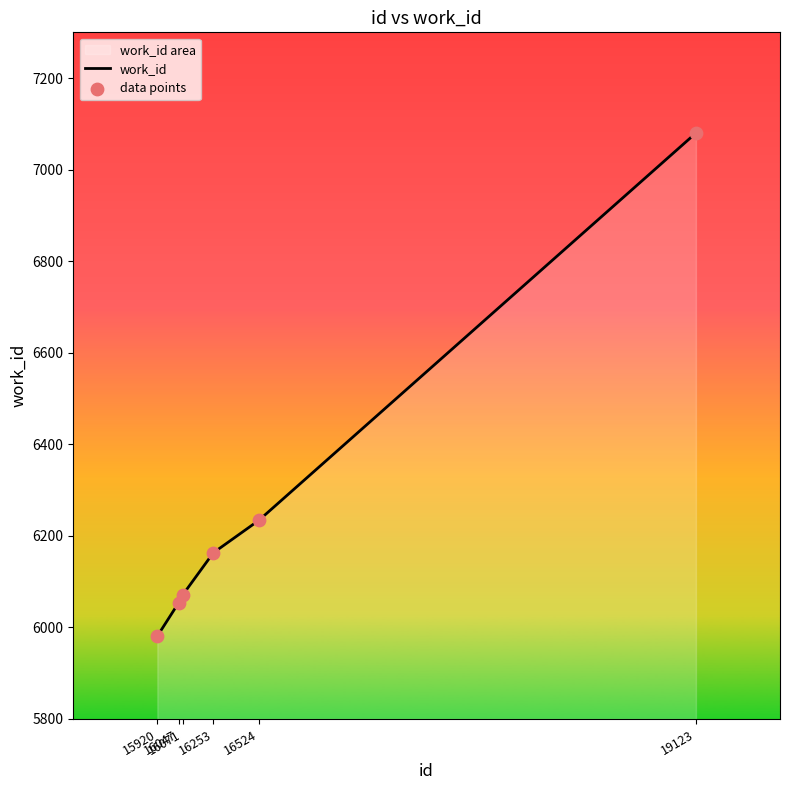

What is the difference between the second highest and second lowest values?

180